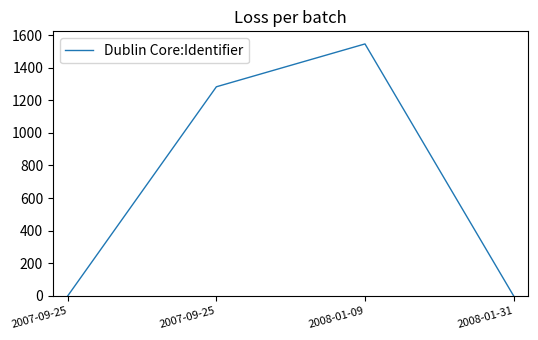

What is the label of the 2nd point from the left?

2007-09-25